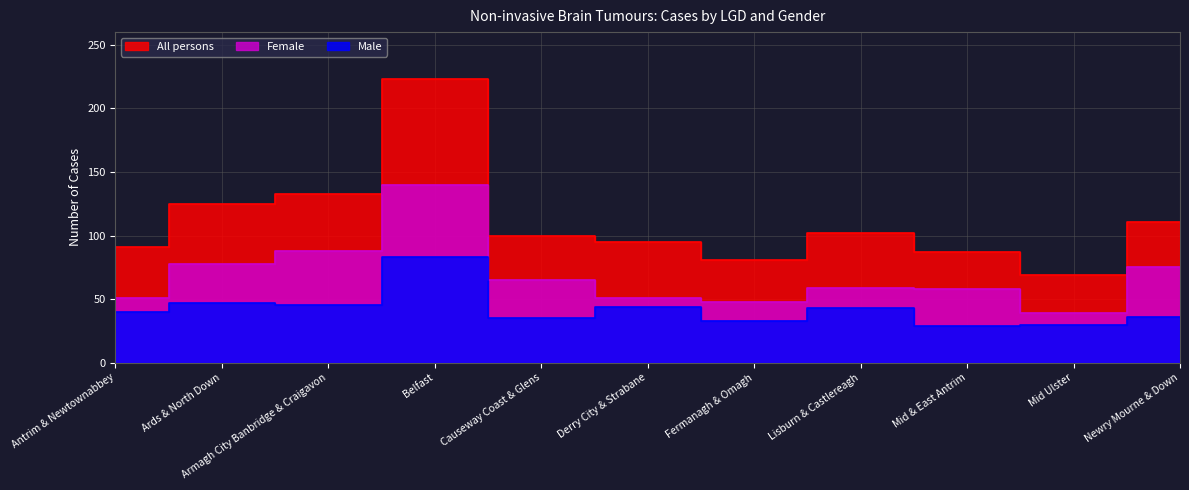

How many lines are shown in the chart?

3